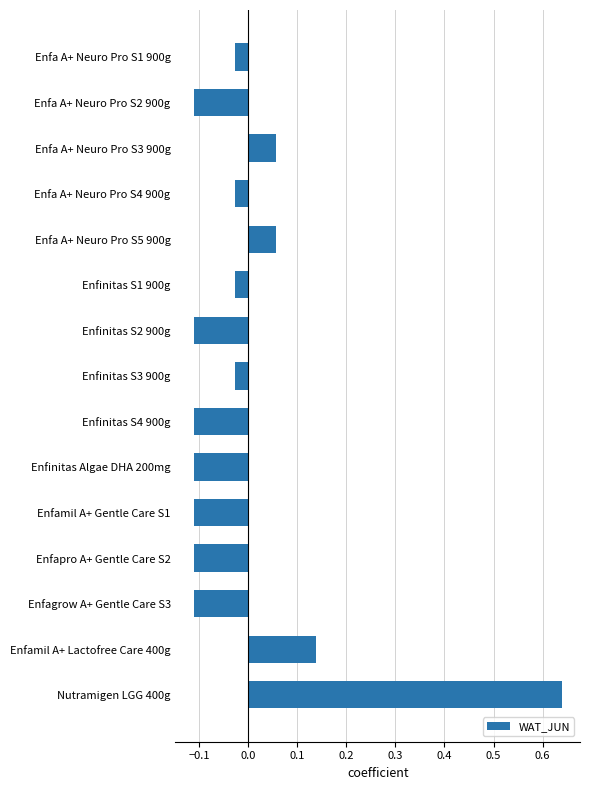

How many distinct data groups are displayed?

1